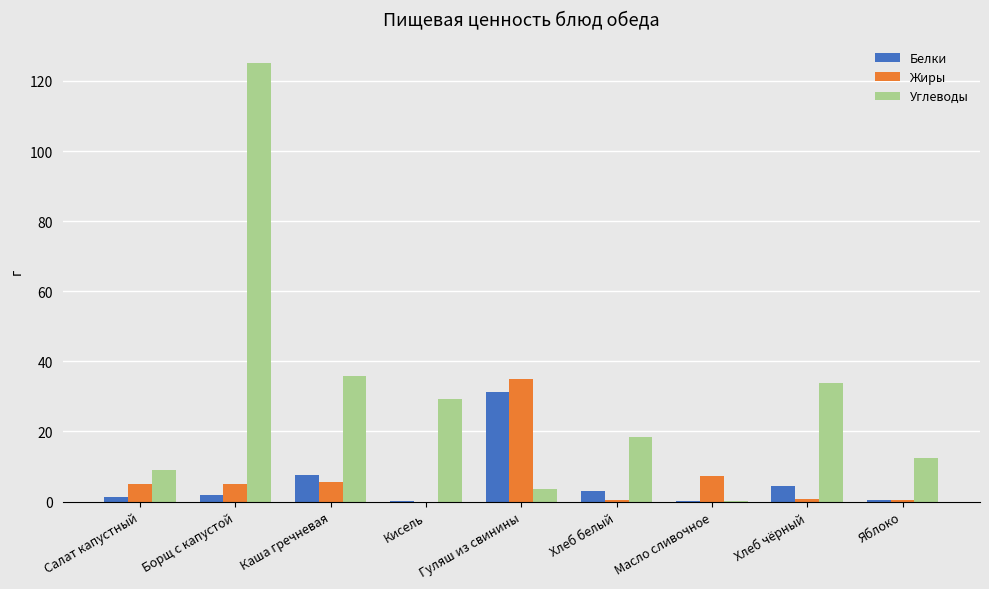

What is the sum of all Жиры values?

59.2